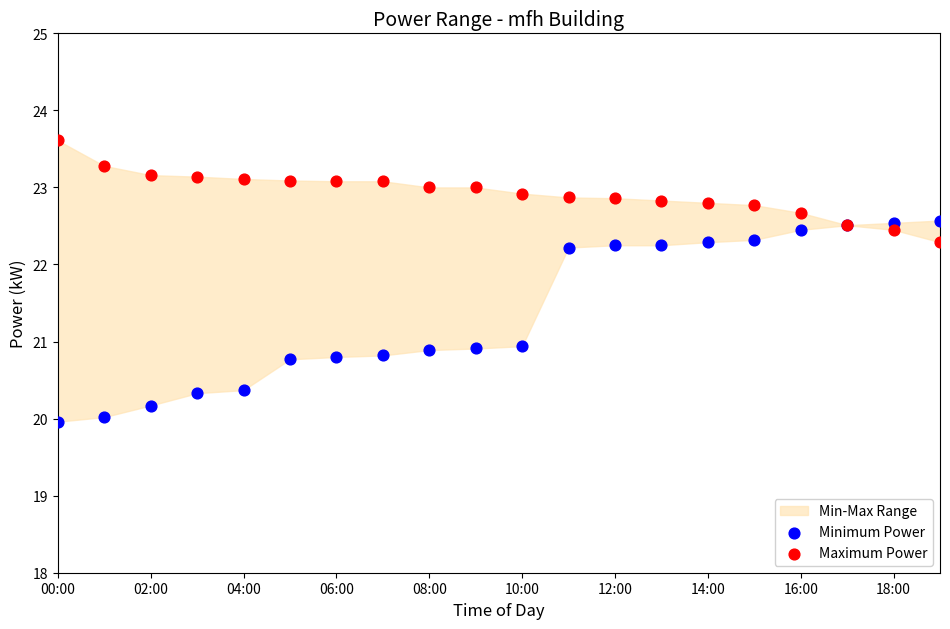

Which series has the largest Y range (max minus min)?

Minimum Power